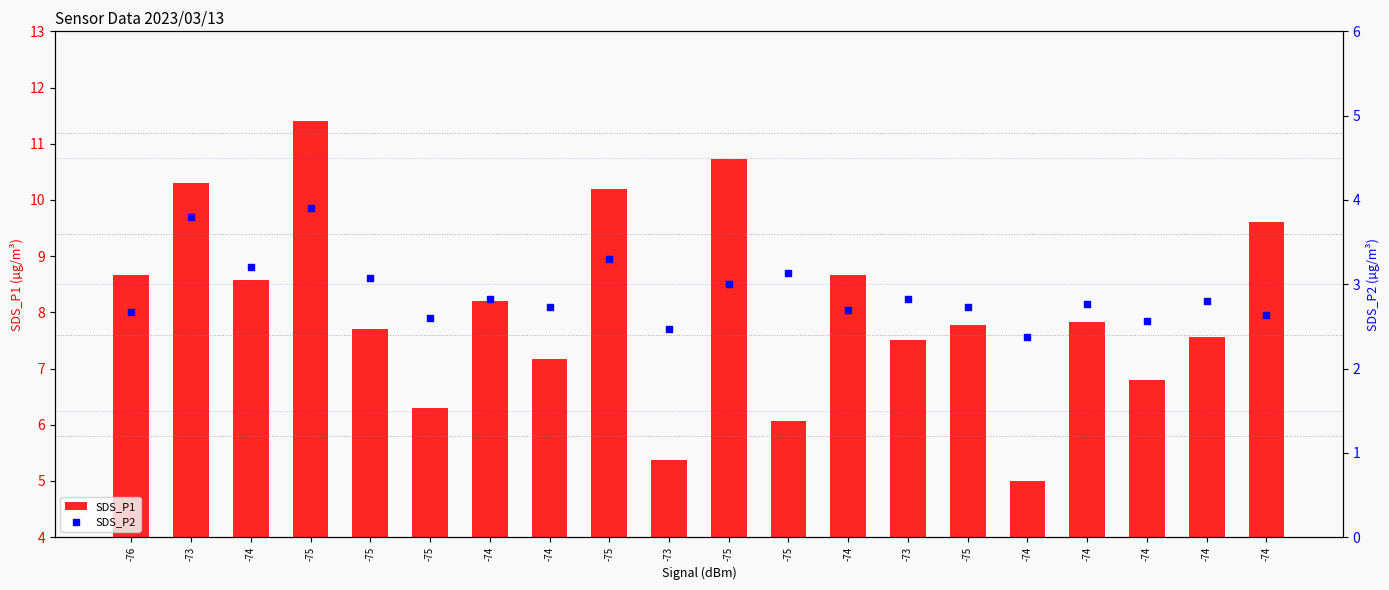

What are all the series names shown in the legend?

SDS_P1, SDS_P2